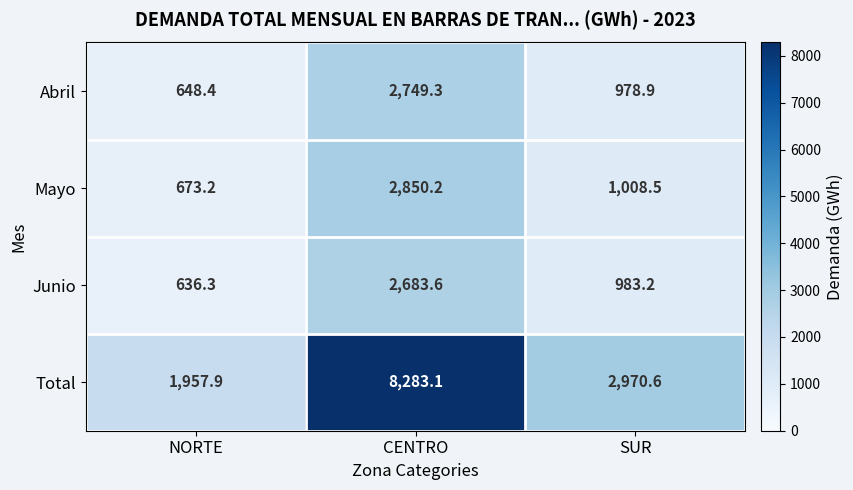

The value of Junio at CENTRO is 2683.6. True or false?

True